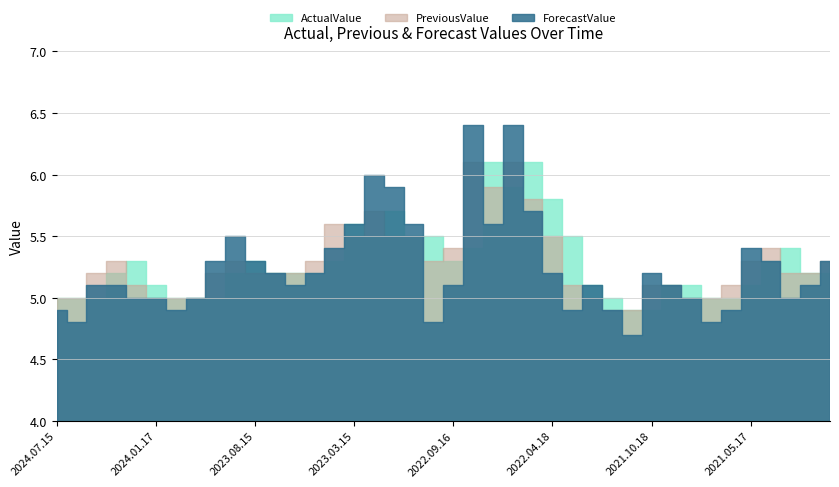

True or false: PreviousValue has a value of 7.2 at 2023.03.15.

False